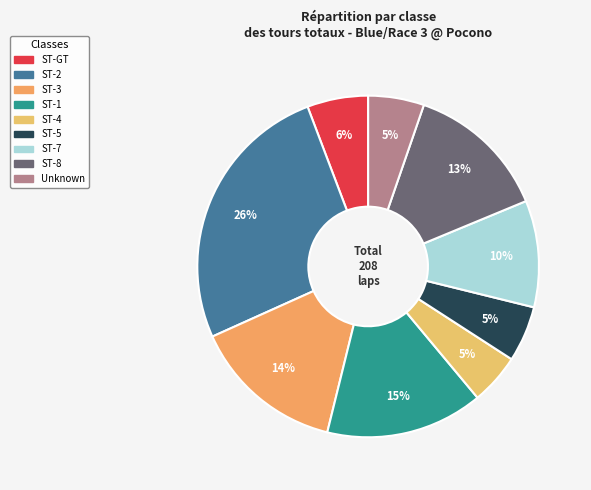

How many segments does this pie chart have?

9